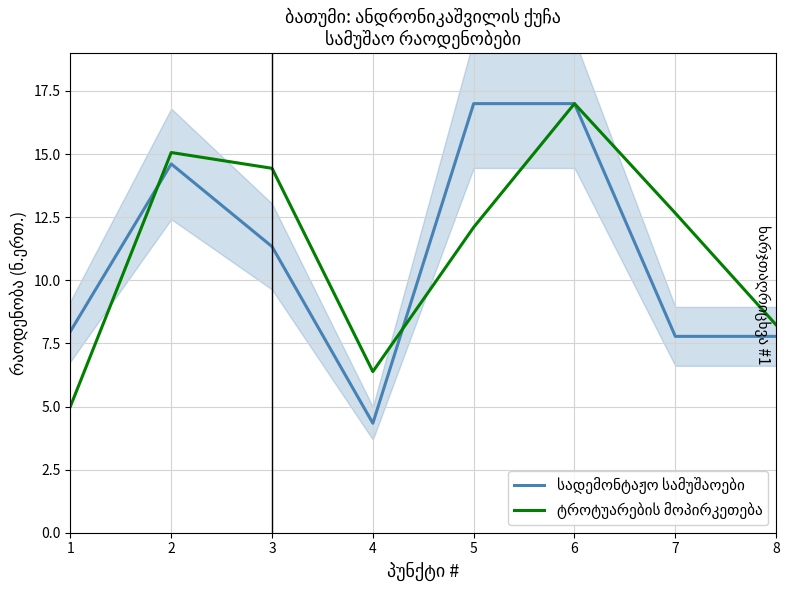

What is the difference between the სადემონტაჟო სამუშაოები values at 4 and 1?

3.6